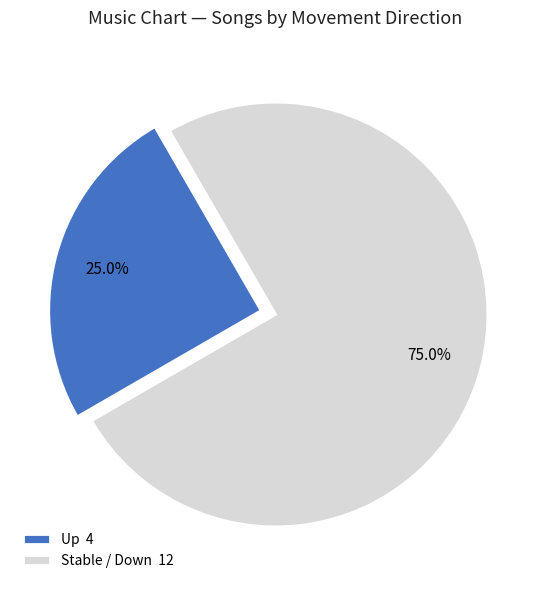

What percentage do Stable / Down 12 and Up 4 together represent?

100.0%